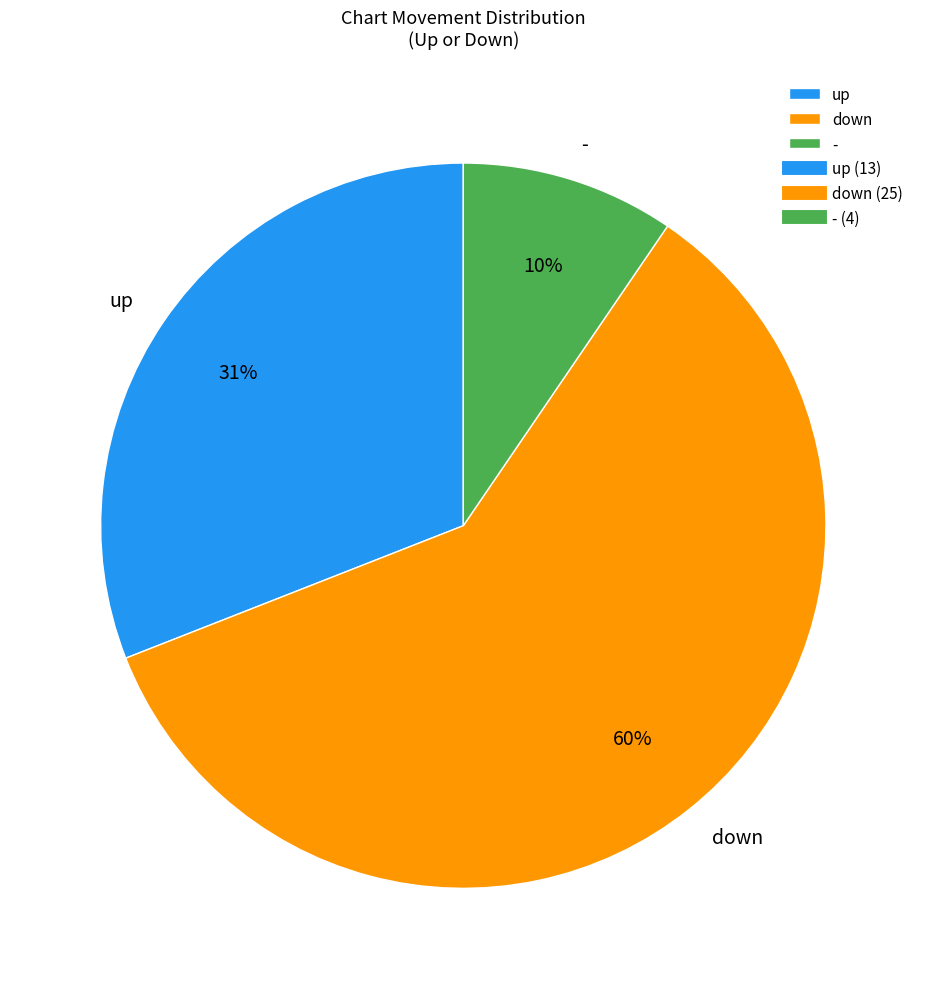

True or false: down accounts for 60% of the total.

True